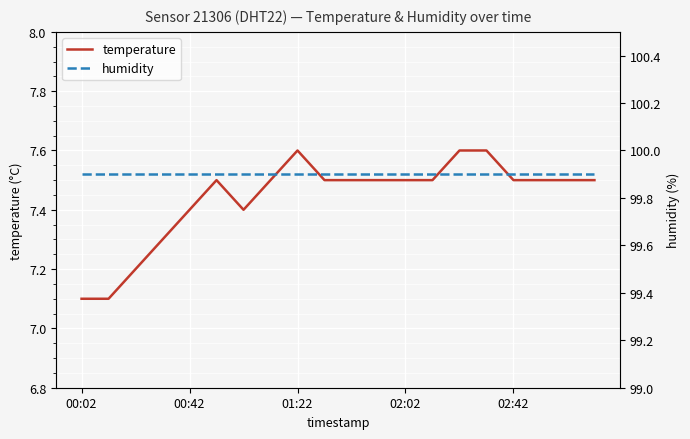

The temperature series shows 12.6 at 01:22. True or false?

False